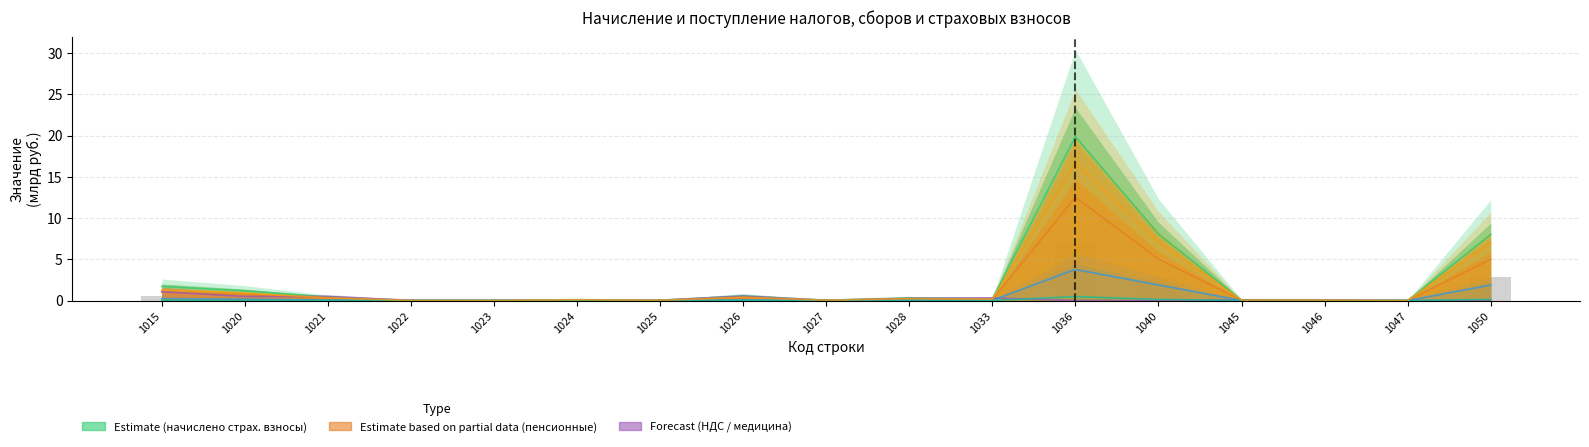

True or false: col_25 (Страх. взносы пенсион. доп.) has a value of 1.3 at 1015.

True